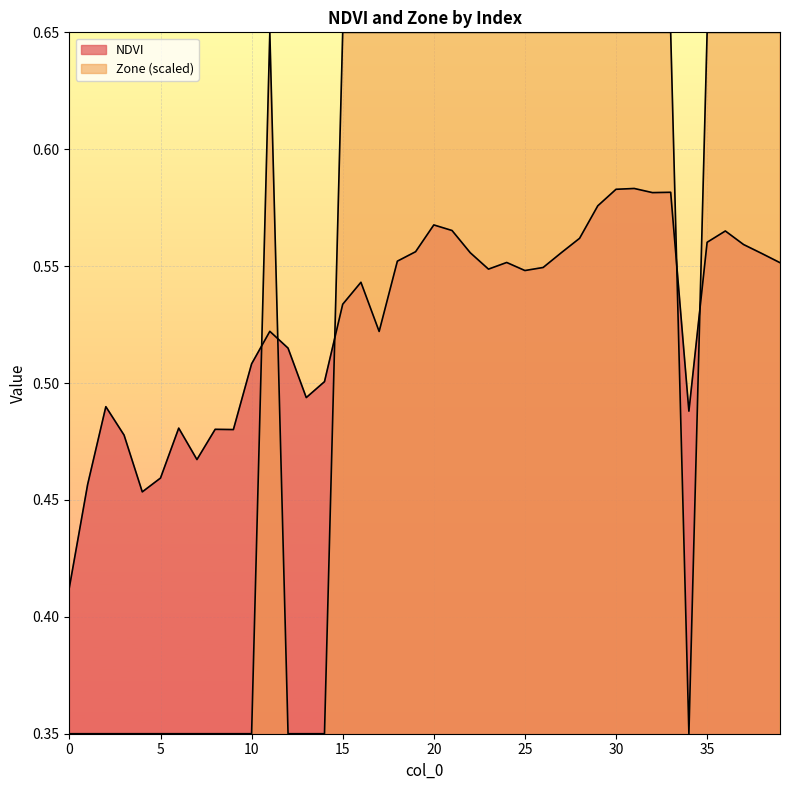

What is the minimum value shown in the chart?

0.3